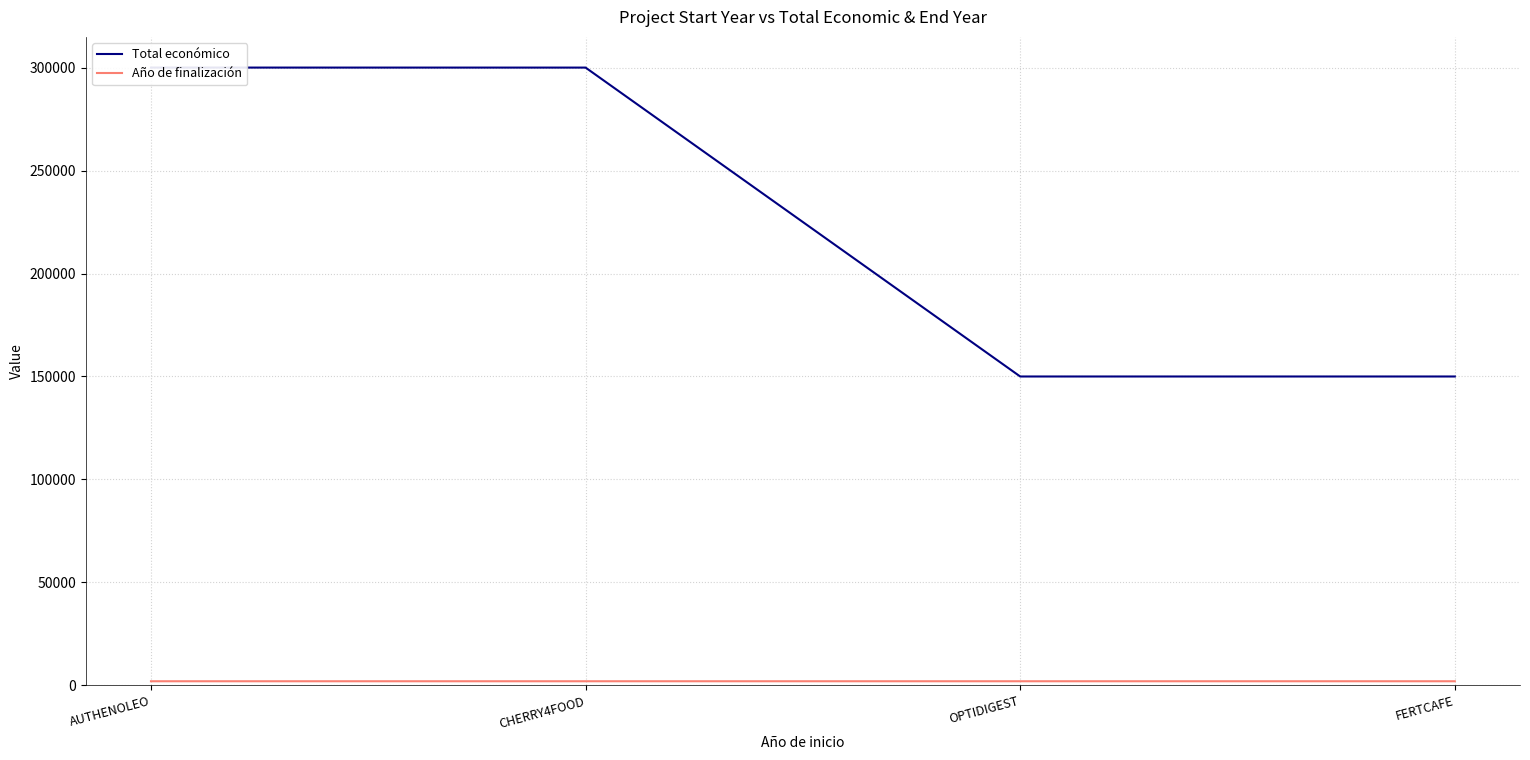

Between AUTHENOLEO and CHERRY4FOOD, which series saw the biggest shift?

Total económico